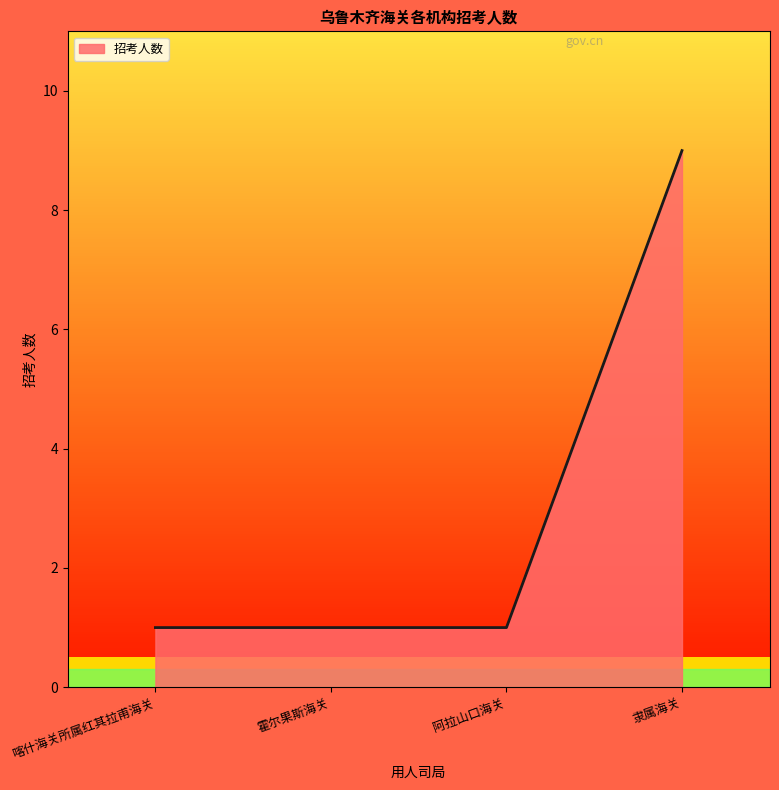

Read the value at 喀什海关所属红其拉甫海关.

1